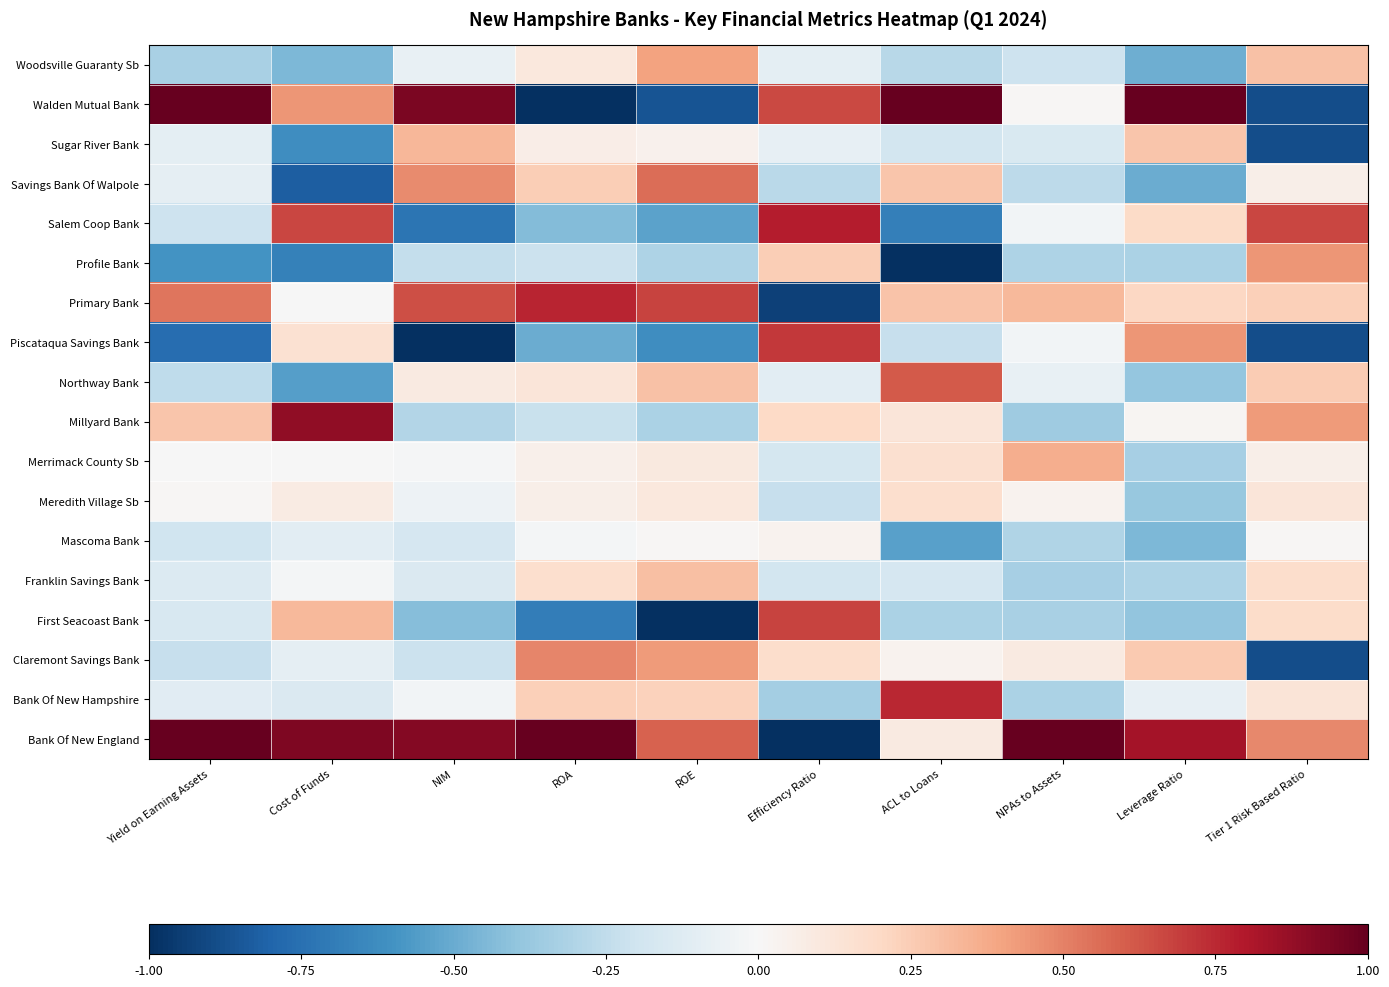

At which category is the sum across all series the highest?

ROA